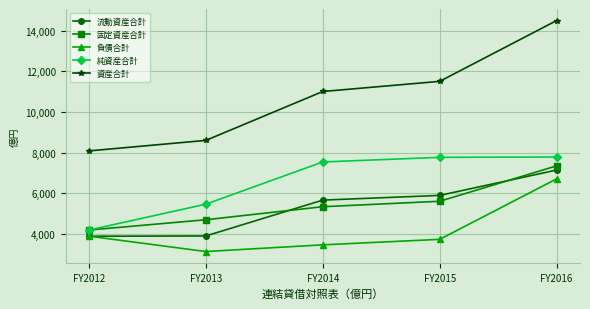

How many data points does each series have?

5